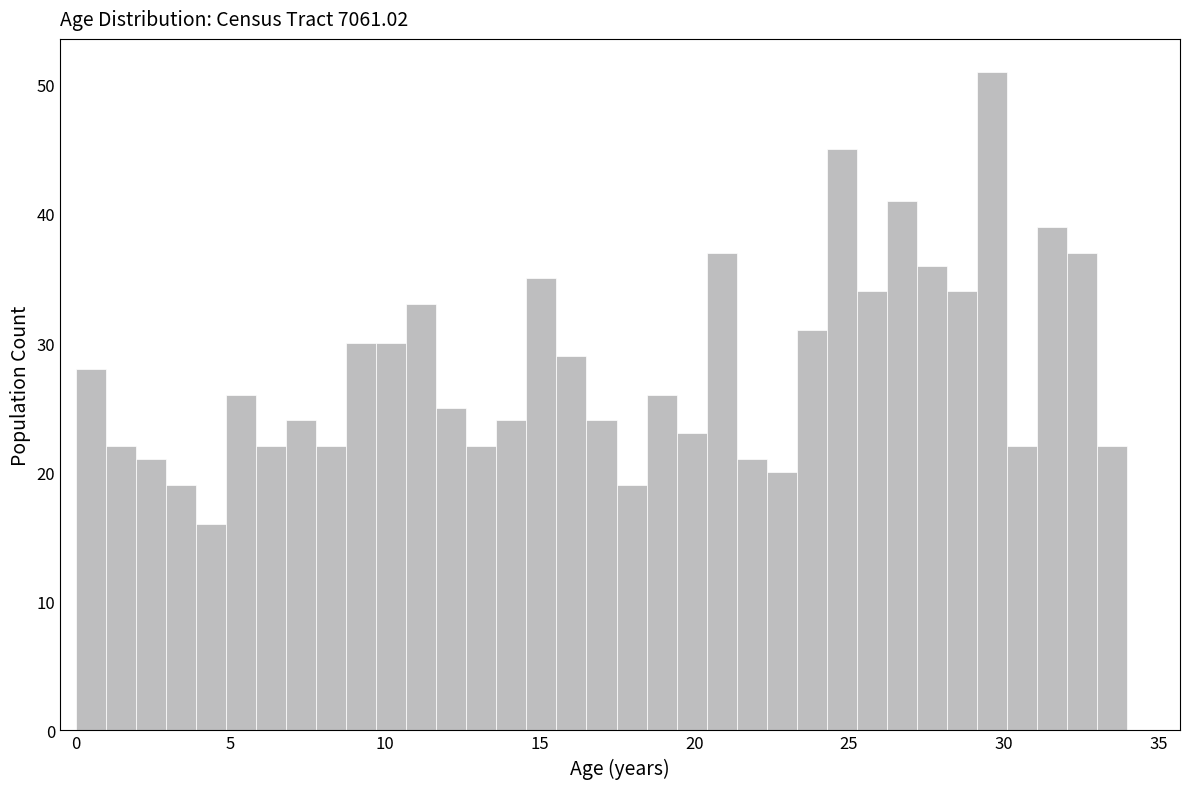

Read against the x-axis, roughly where is the centre of the tallest bar?

29.5